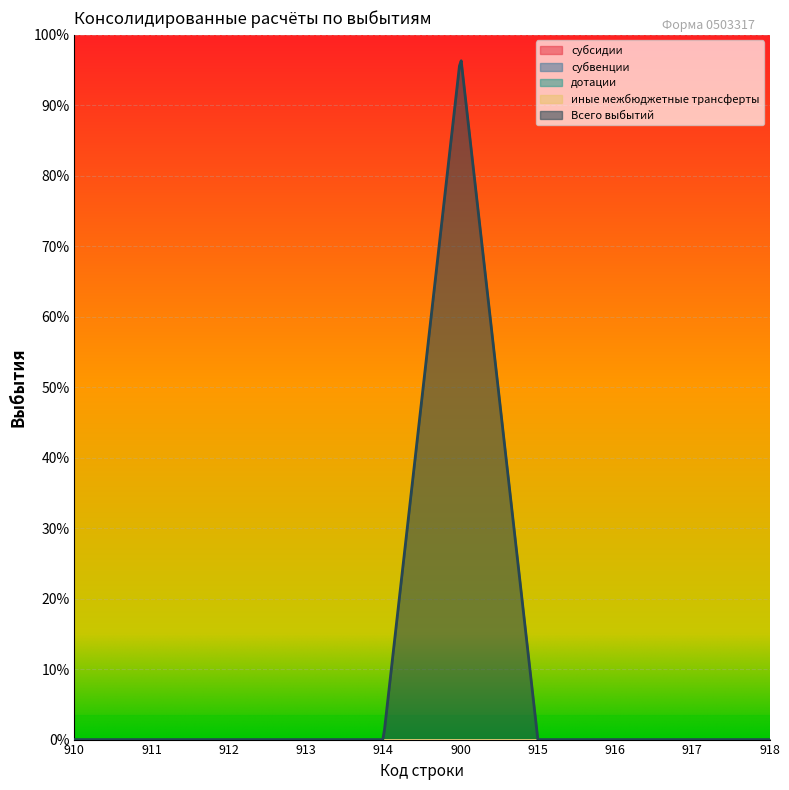

Rank the series by their maximum value, from highest to lowest.

Всего выбытий, субсидии, субвенции, дотации, иные межбюджетные трансферты